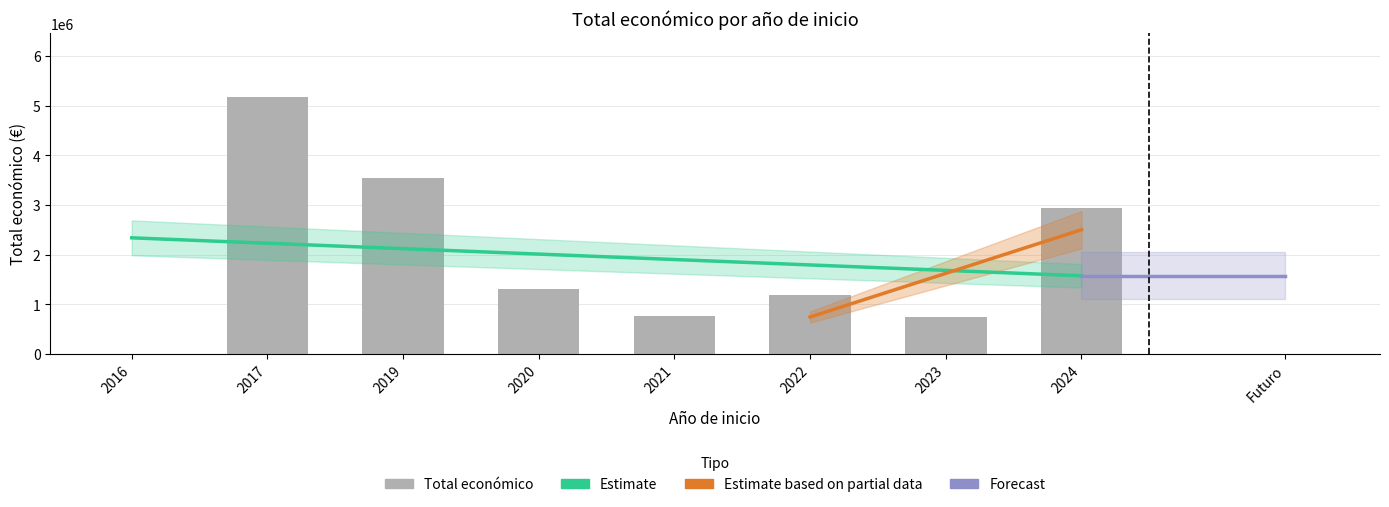

Count the number of values greater than 298974.

11